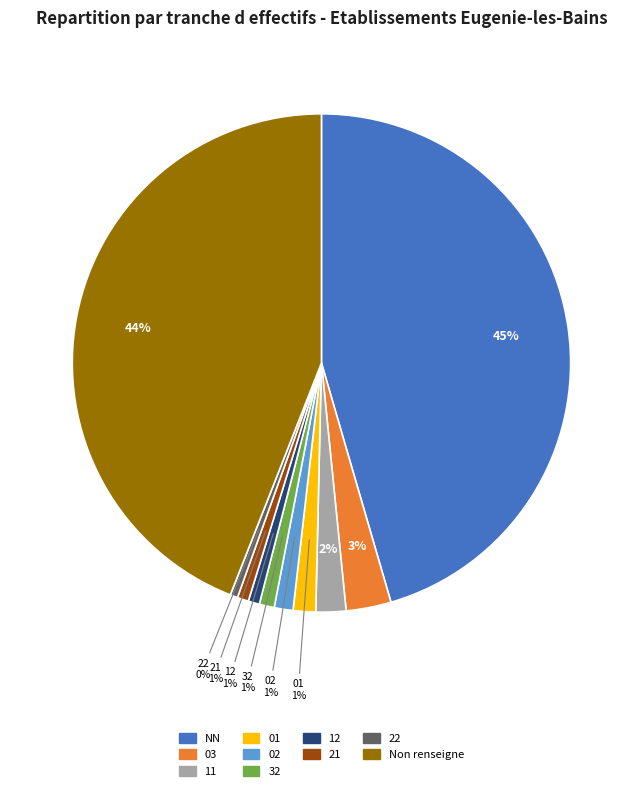

To the nearest percent, what is the average slice percentage?

10%